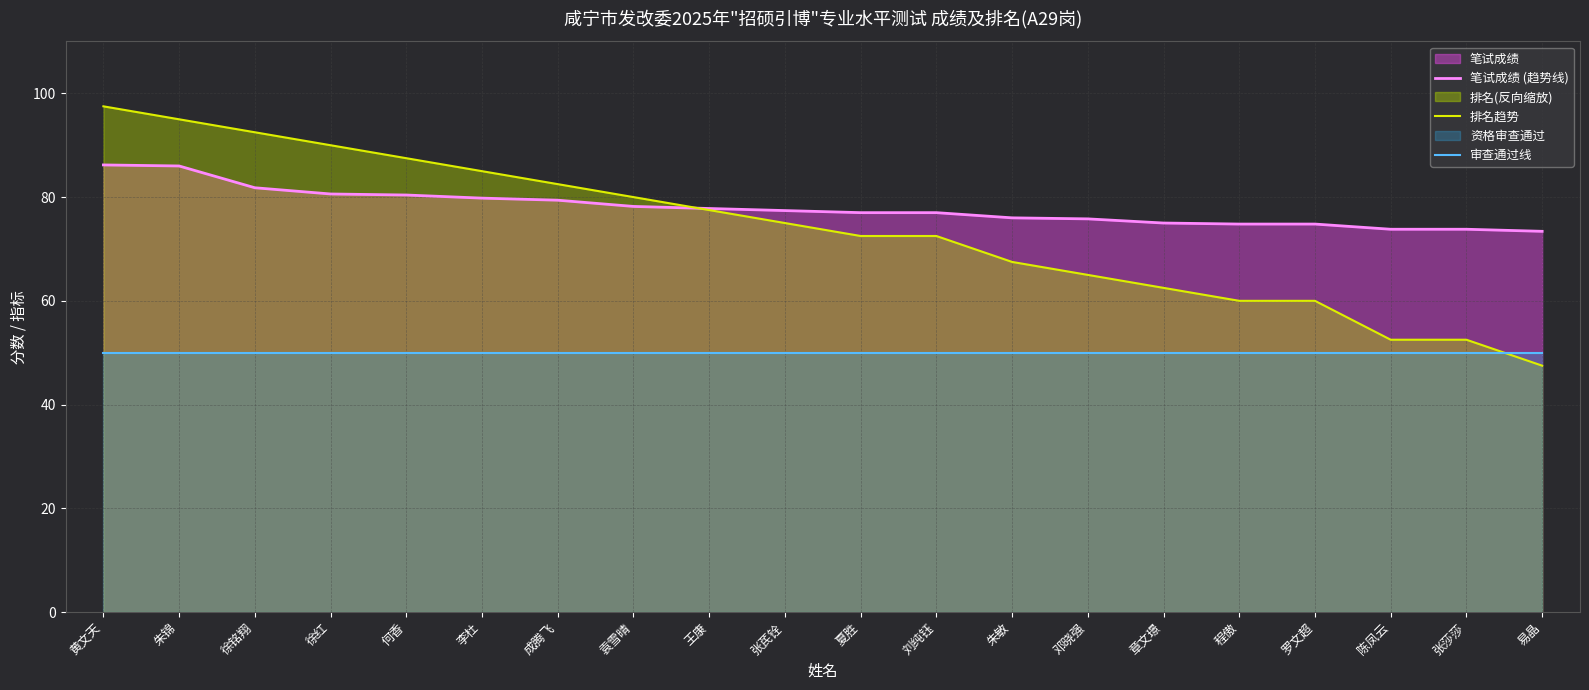

Does the chart display data point markers on the line(s)?

No